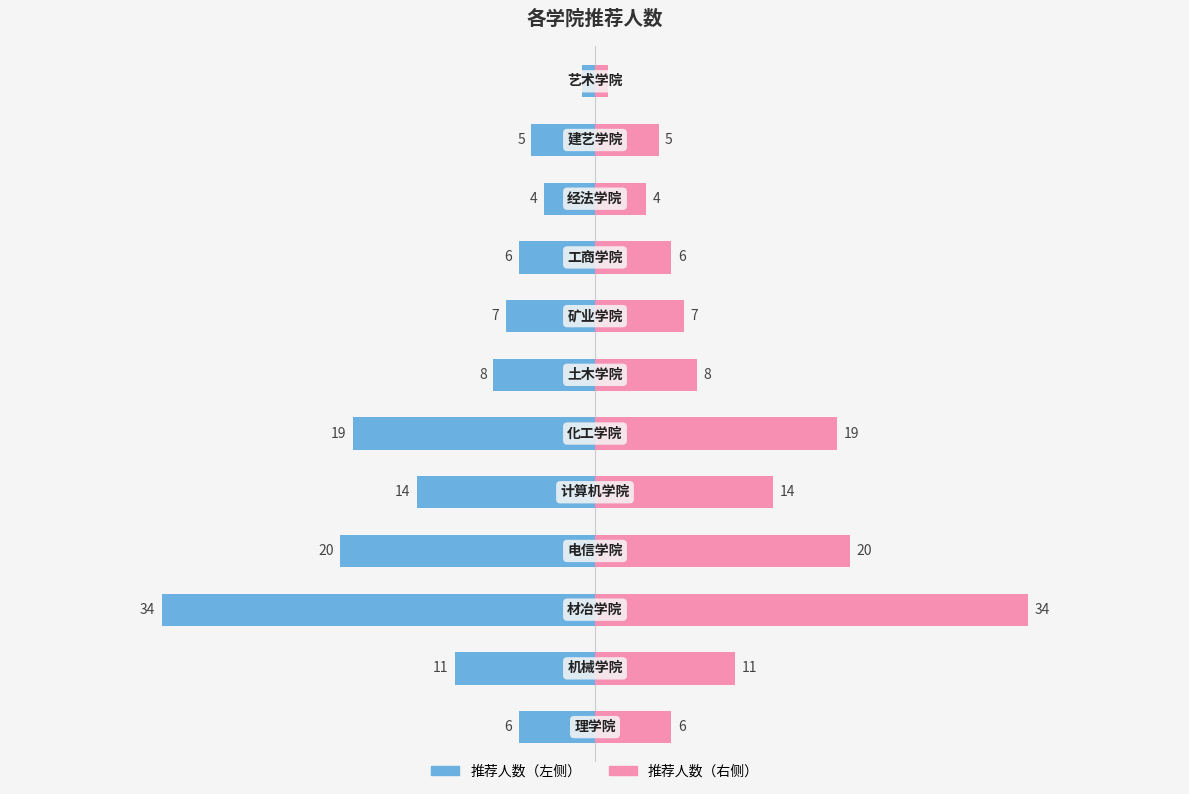

What is the value of the 推荐人数（左） bar at the 4th from the left?

-20